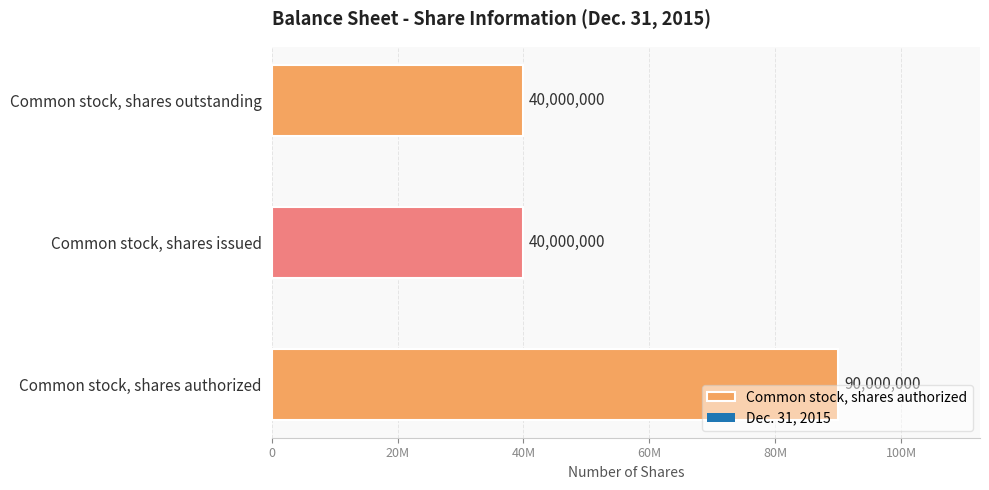

Count the number of values greater than 40000000.

1